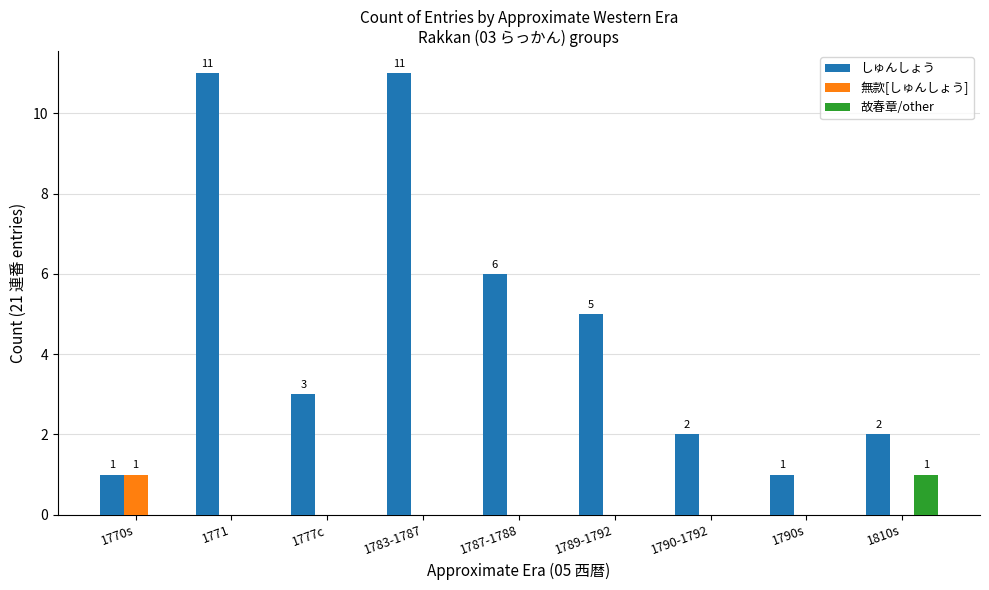

Is the value of しゅんしょう at 1777c greater than the value of 無款[しゅんしょう] at 1789-1792?

Yes